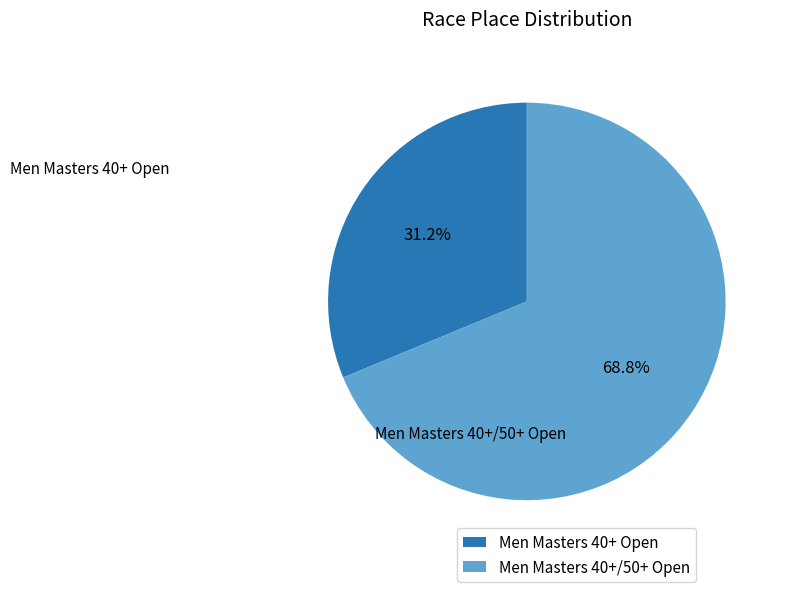

To the nearest percent, what is the combined percentage of Men Masters 40+ Open and Men Masters 40+/50+ Open?

100%